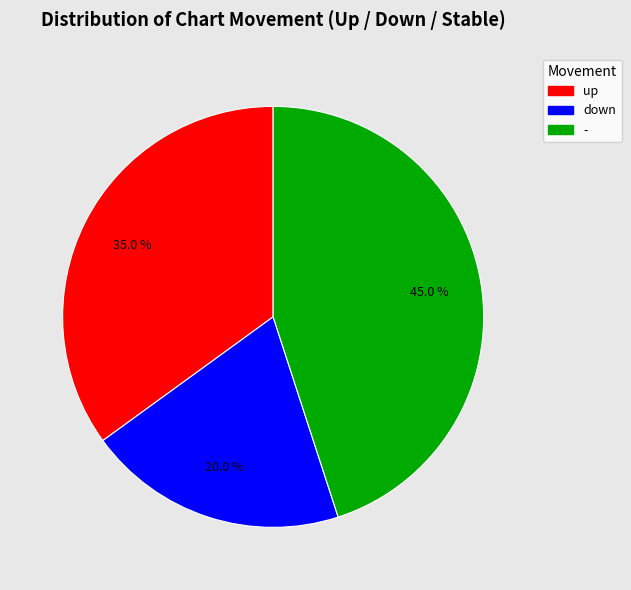

What portion of the pie excludes down?

80.0%